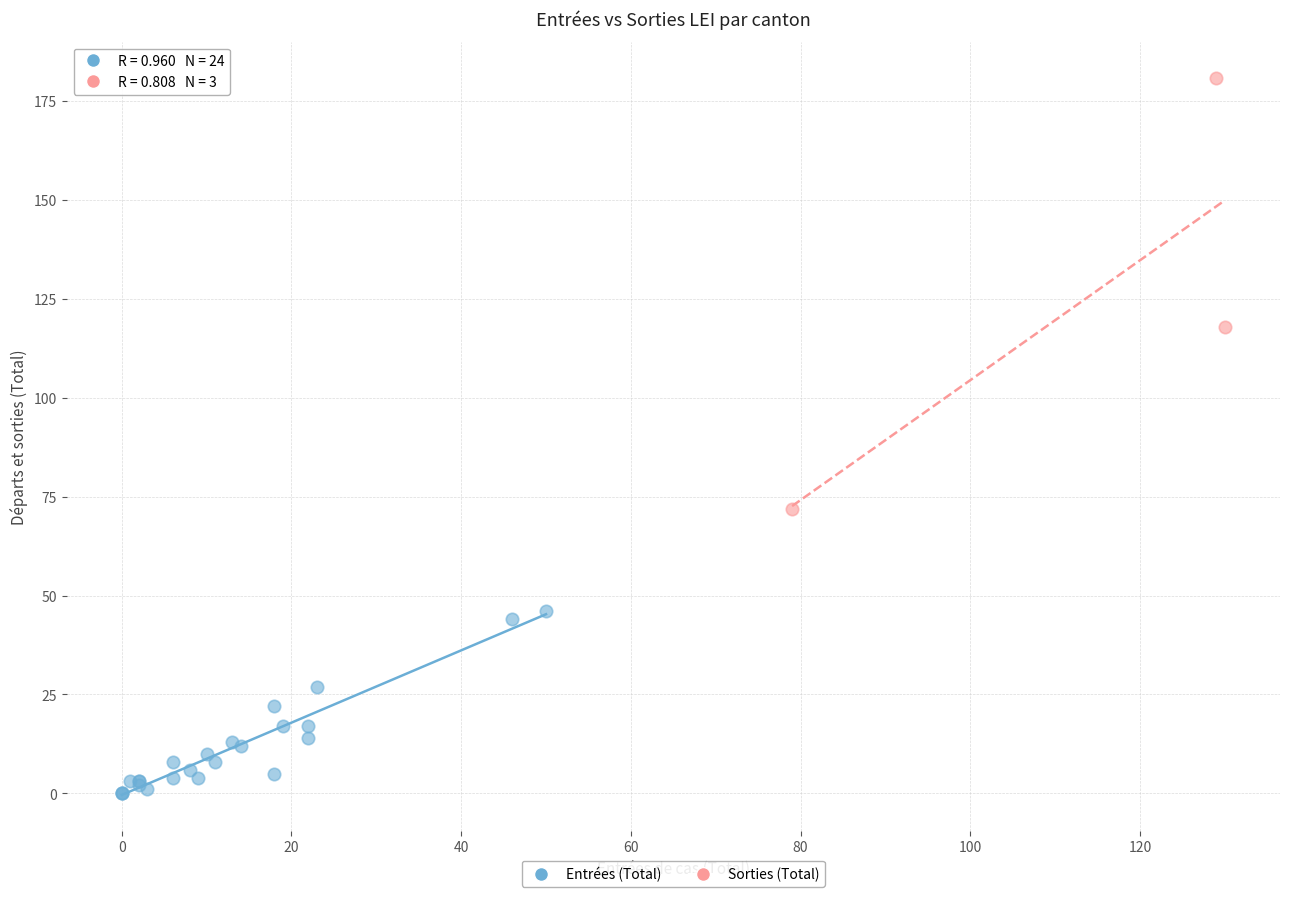

What are all the series names shown in the legend?

Entrées (Total), Sorties (Total)